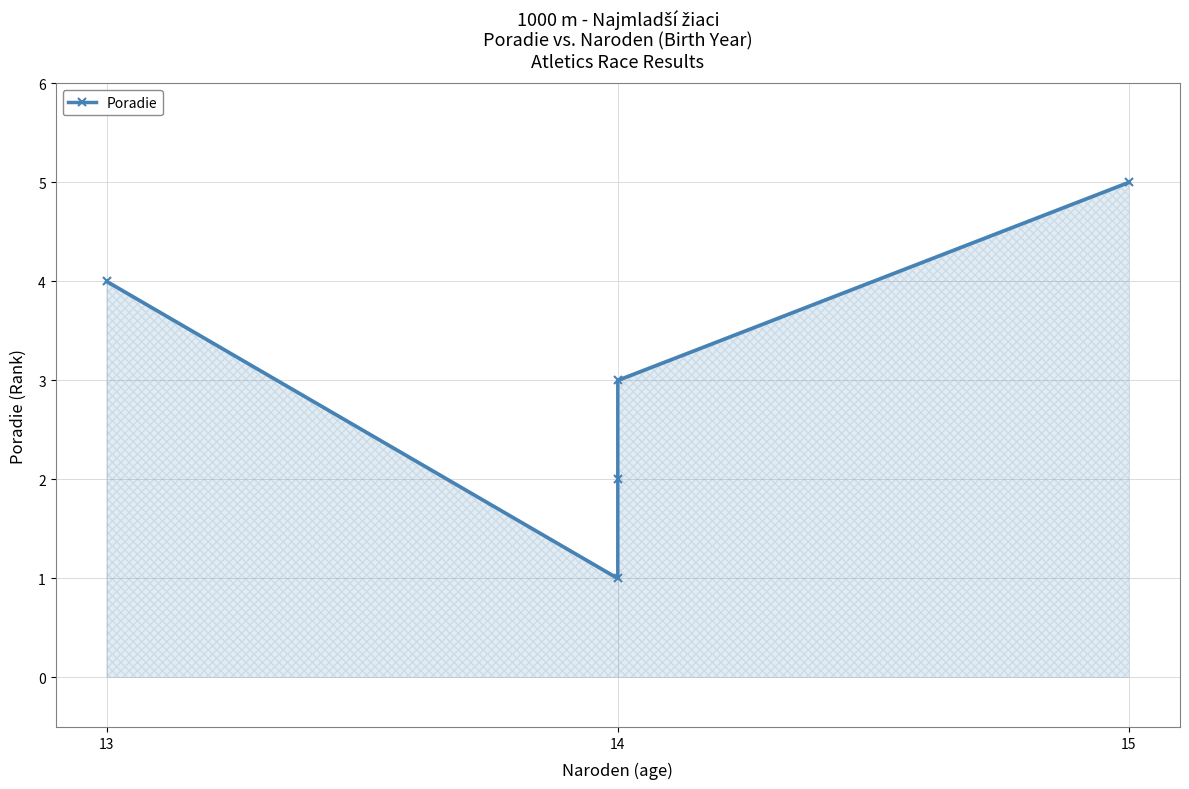

True or false: the data shows 3 at 14.

False